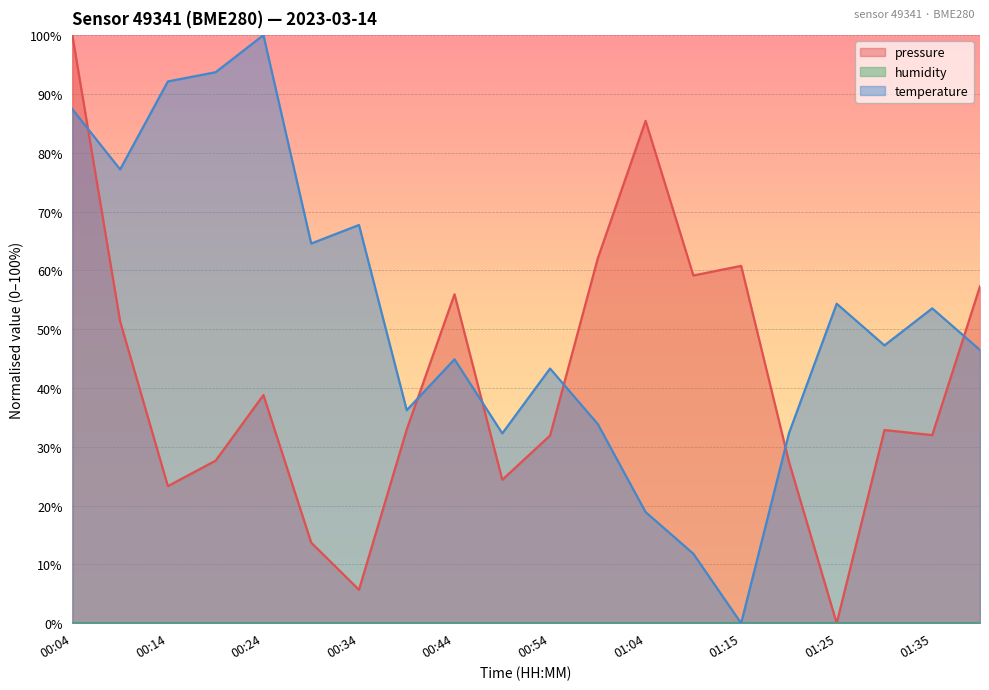

What is the greatest value displayed?

100.0